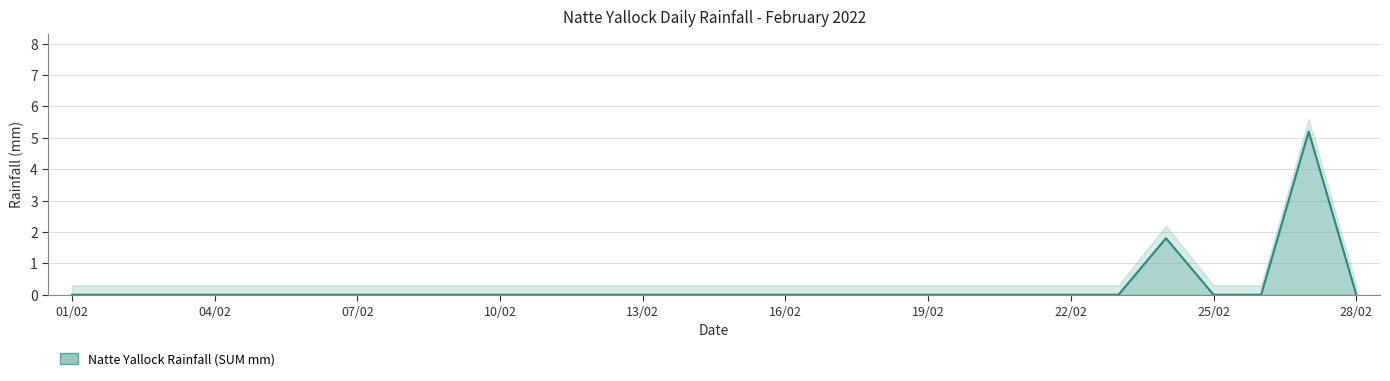

How many values exceed 0?

2